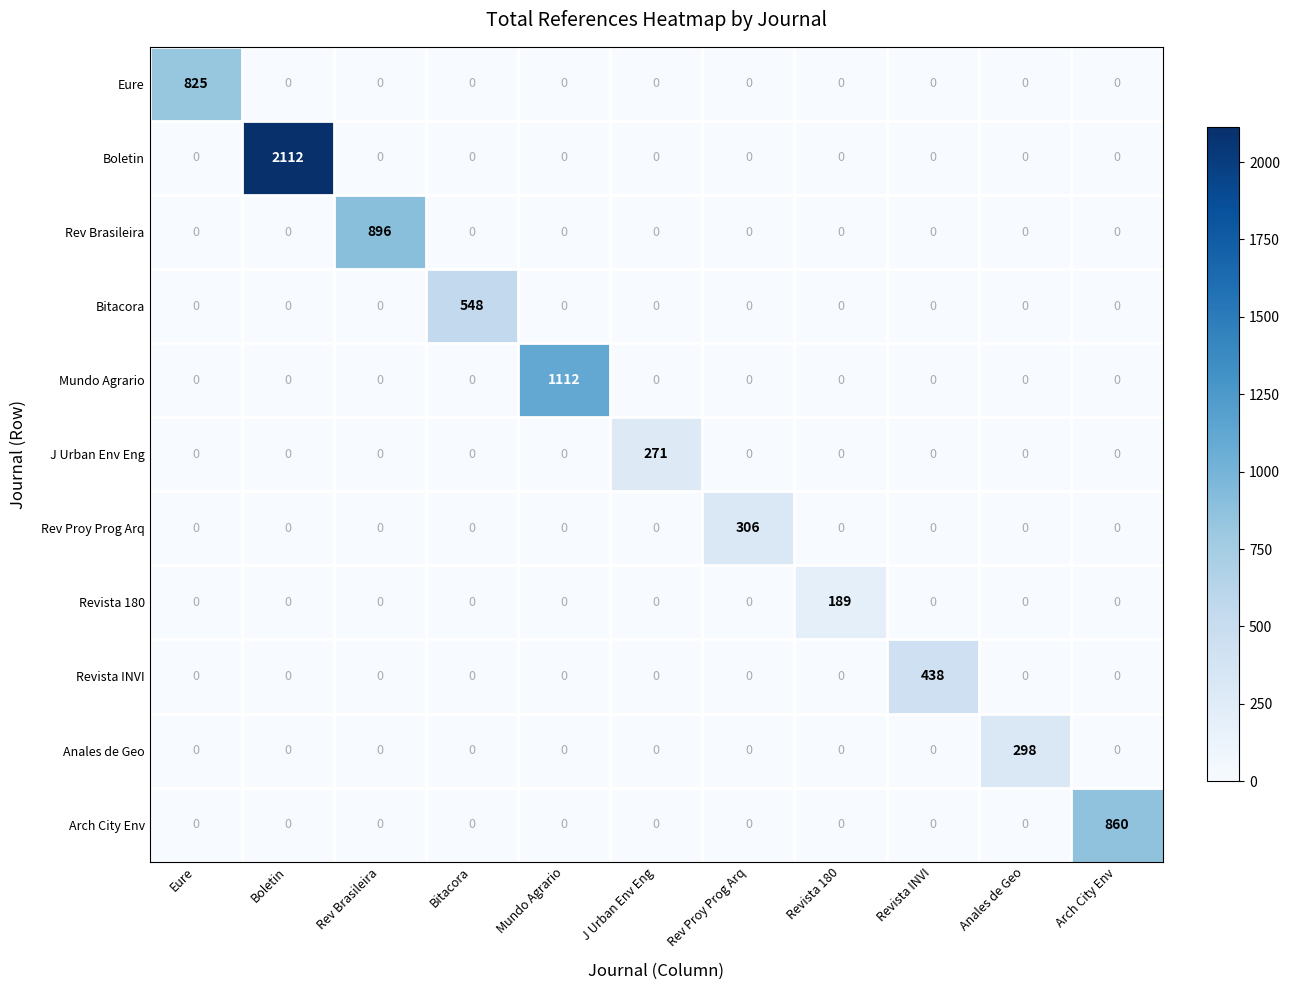

Which series has the largest total across all categories?

Boletin